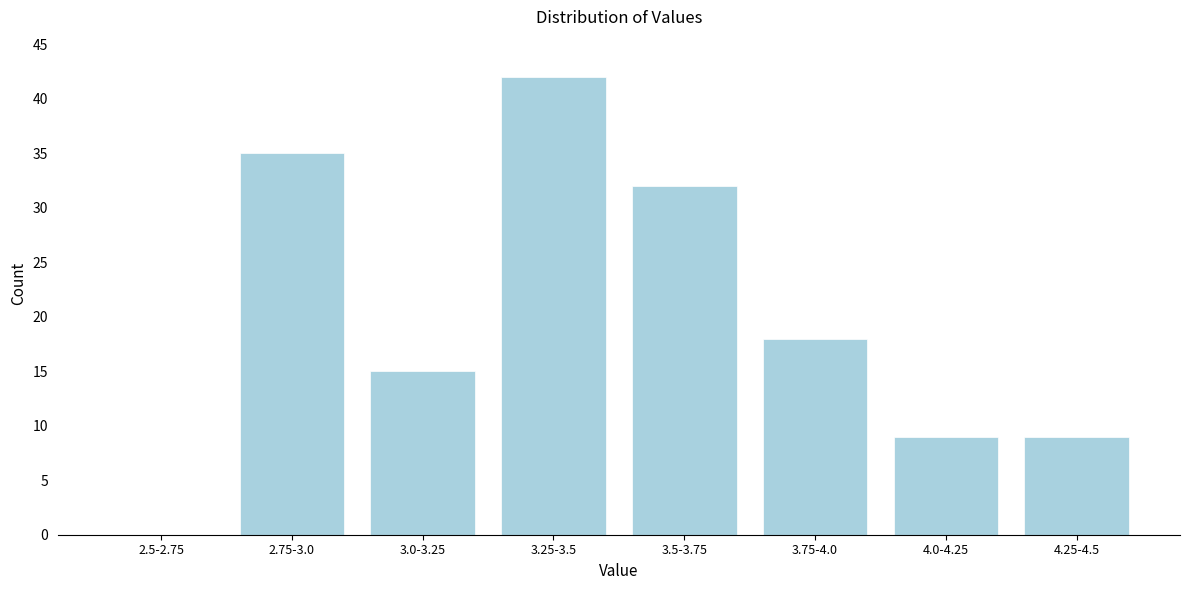

Reading left to right, list all the values displayed in this chart.

2.5-2.75=0	2.75-3.0=35	3.0-3.25=15	3.25-3.5=42	3.5-3.75=32	3.75-4.0=18	4.0-4.25=9	4.25-4.5=9